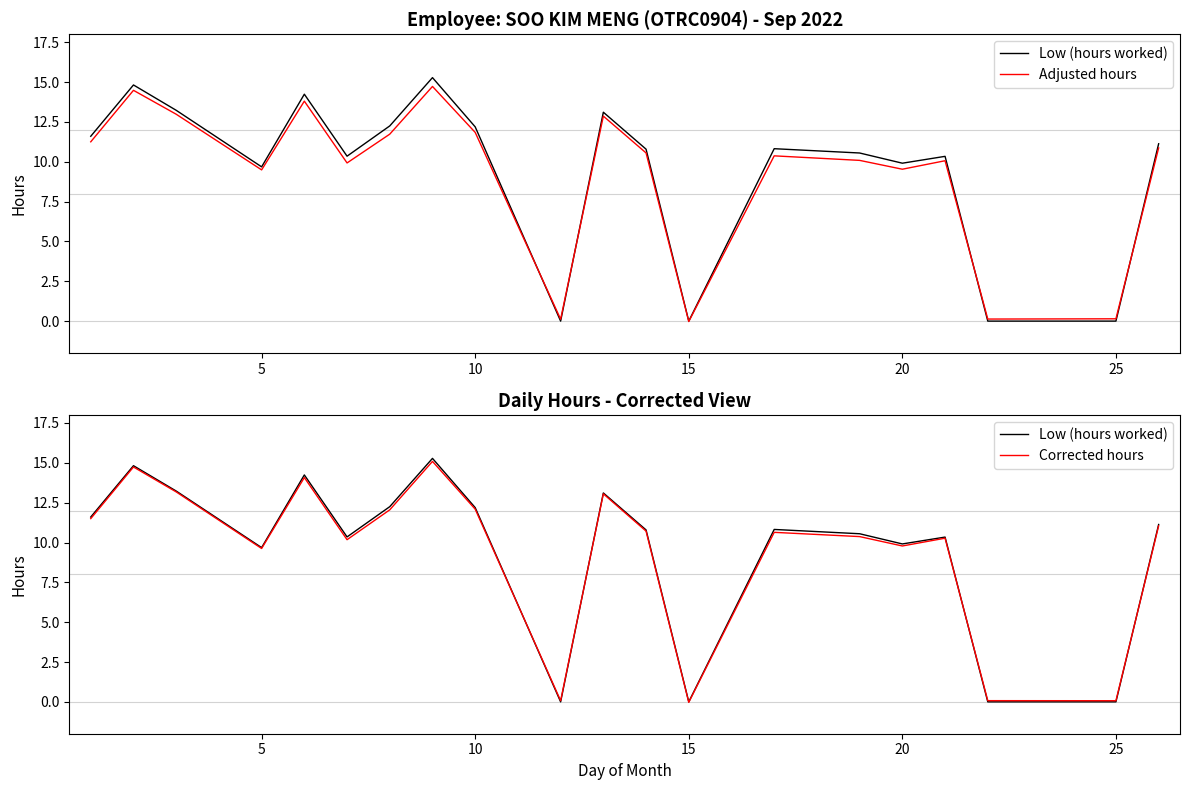

Between 20 and 5, which is larger?

20